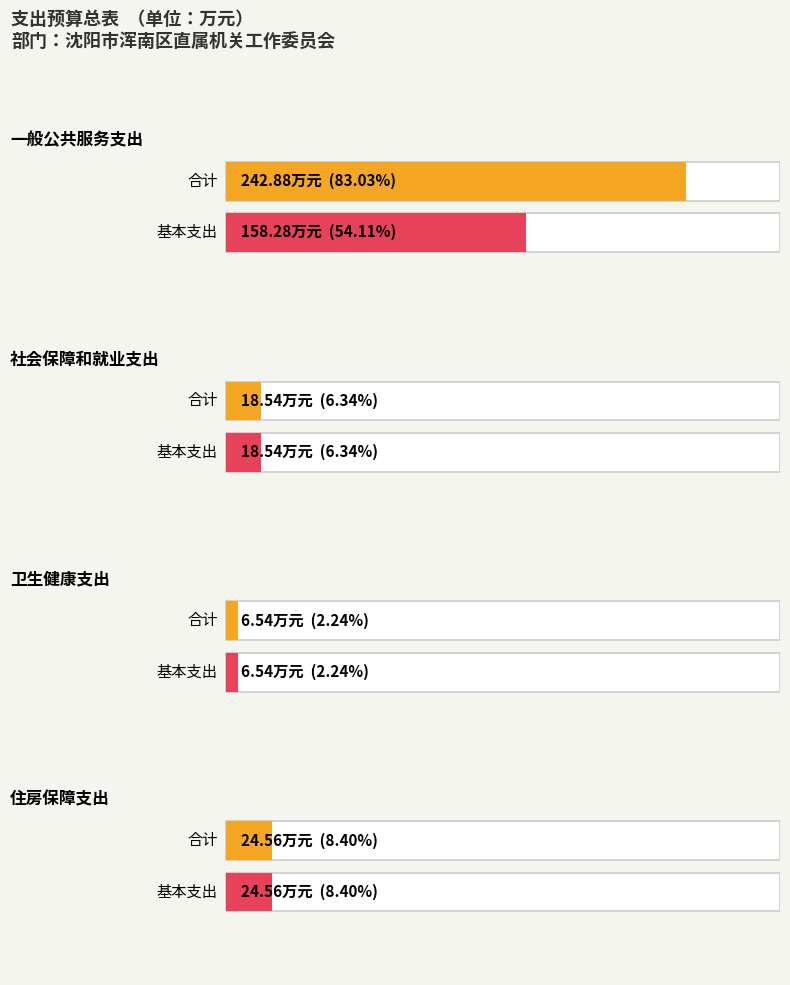

Reading right to left, list all the values displayed in this chart.

合计: 24.6	6.5	18.5	242.9
基本支出: 24.6	6.5	18.5	158.3